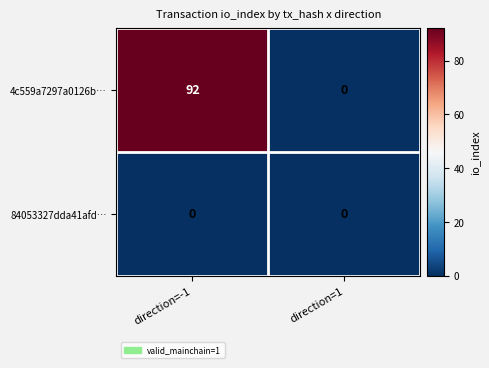

Which series has the largest total across all categories?

4c559a7297a0126b…